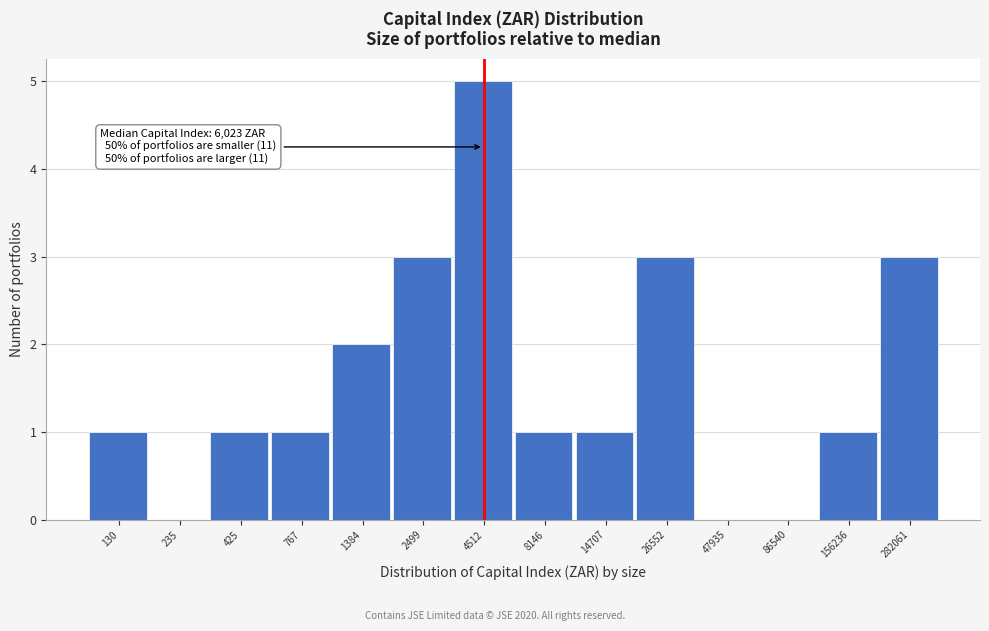

Reading left to right, extract all data points from this chart.

130=1	235=0	425=1	767=1	1384=2	2499=3	4512=5	8146=1	14707=1	26552=3	47935=0	86540=0	156236=1	282061=3